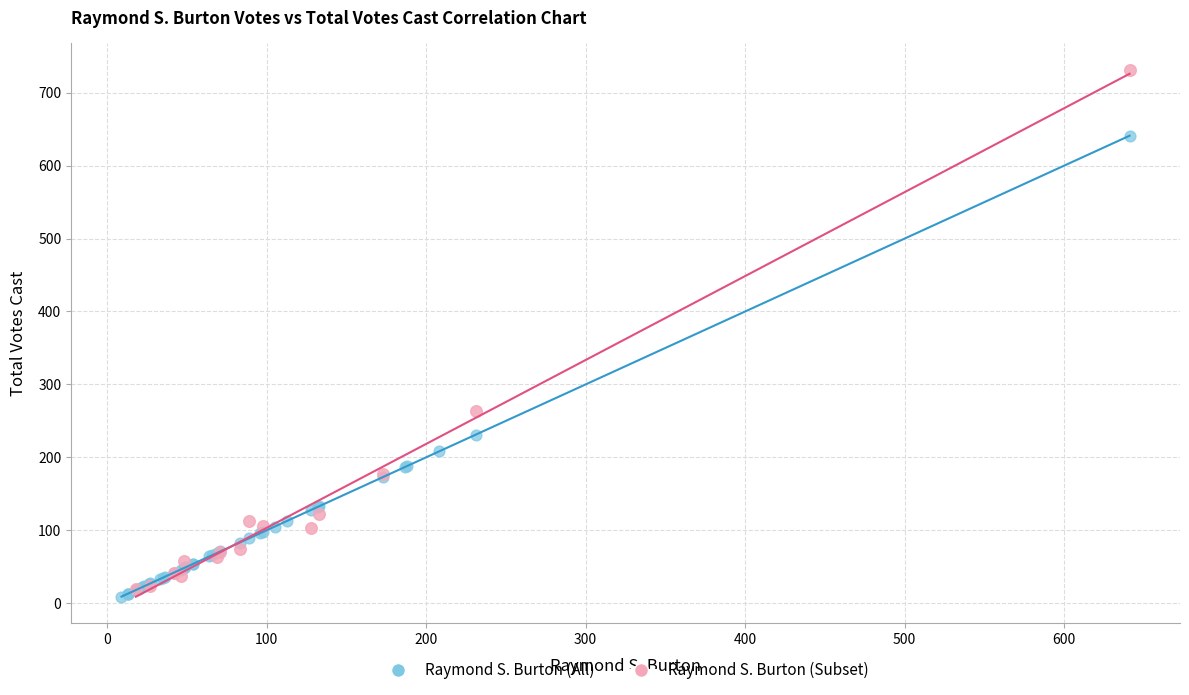

Which series reaches the maximum Y coordinate?

Raymond S. Burton (Subset)